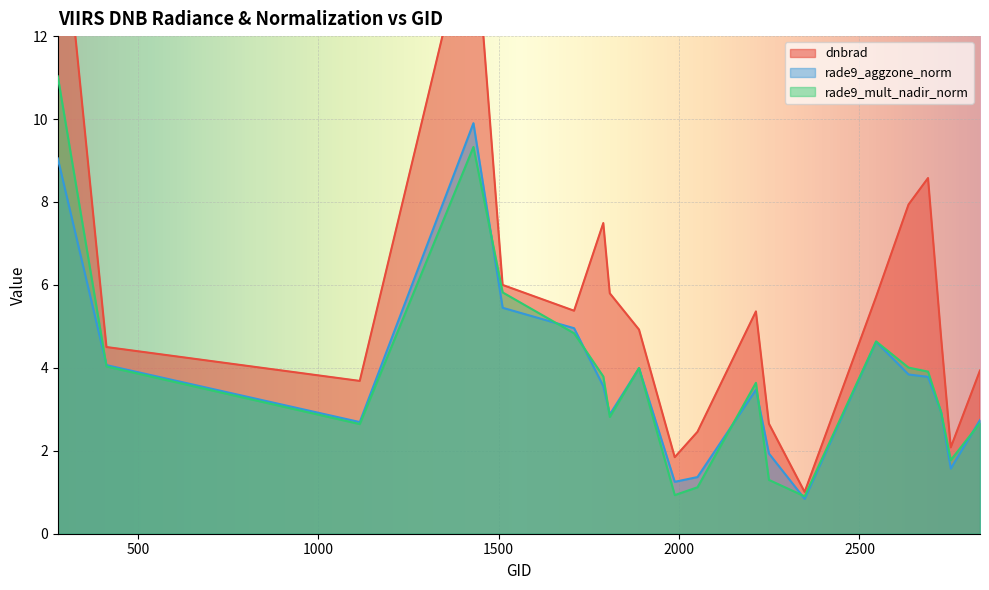

Which category has the highest value across all series?

278